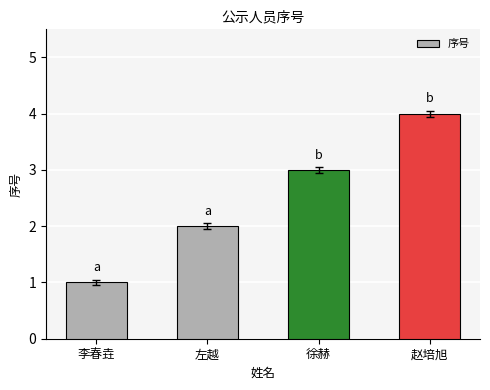

What is the change in value from 徐赫 to 赵培旭?

+1